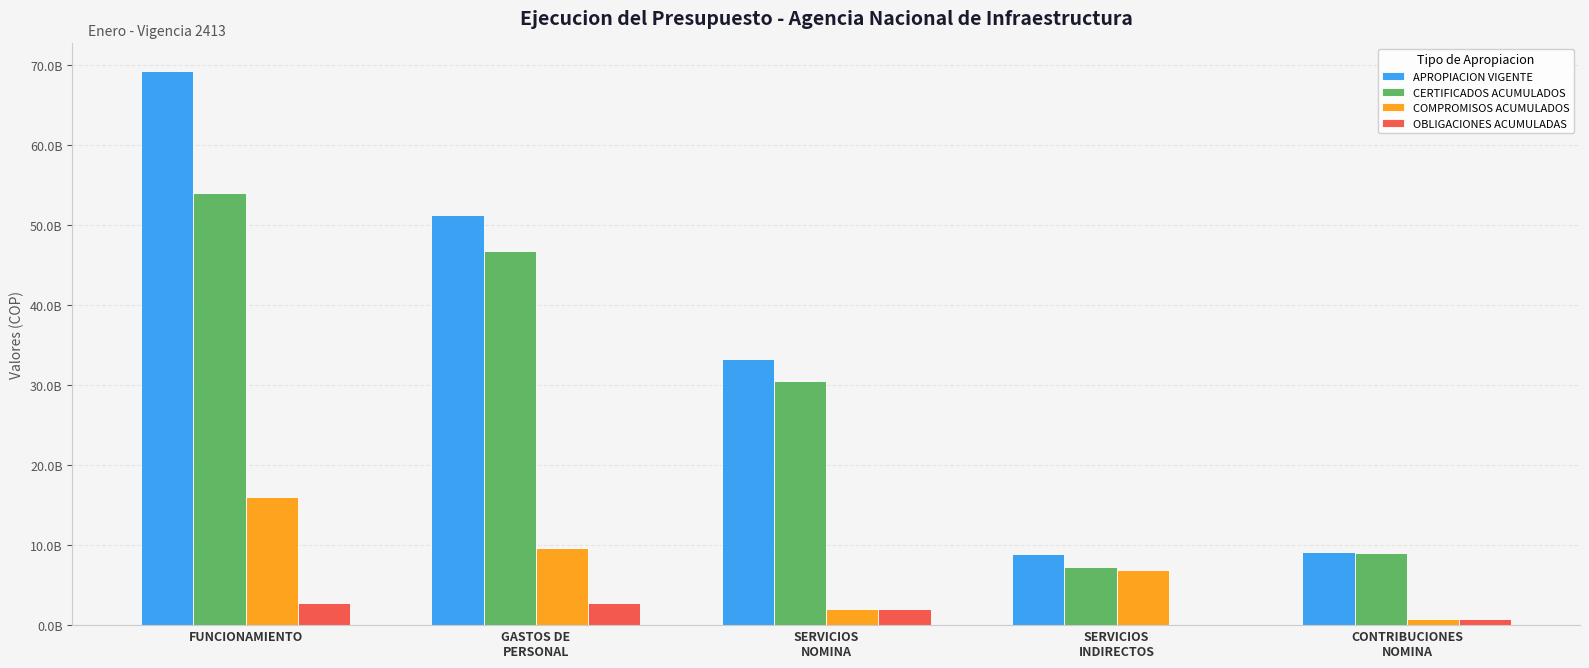

What are all the series names shown in the legend?

APROPIACION VIGENTE, CERTIFICADOS ACUMULADOS, COMPROMISOS ACUMULADOS, OBLIGACIONES ACUMULADAS